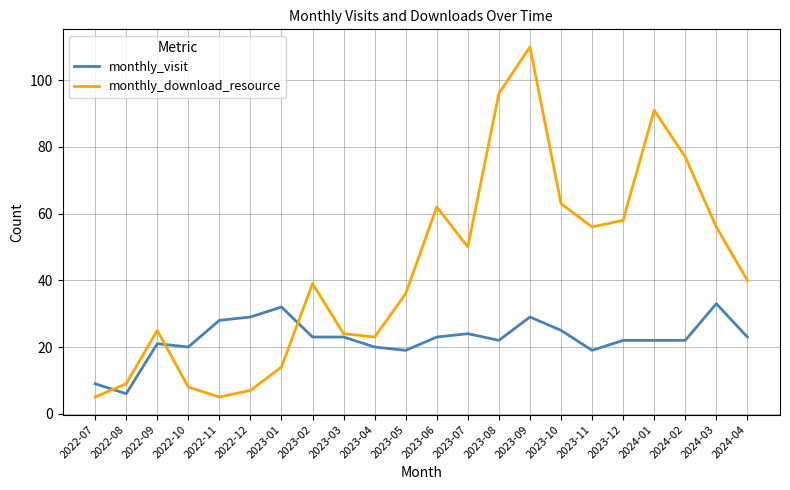

The monthly_visit series shows 30 at 2024-01. True or false?

False